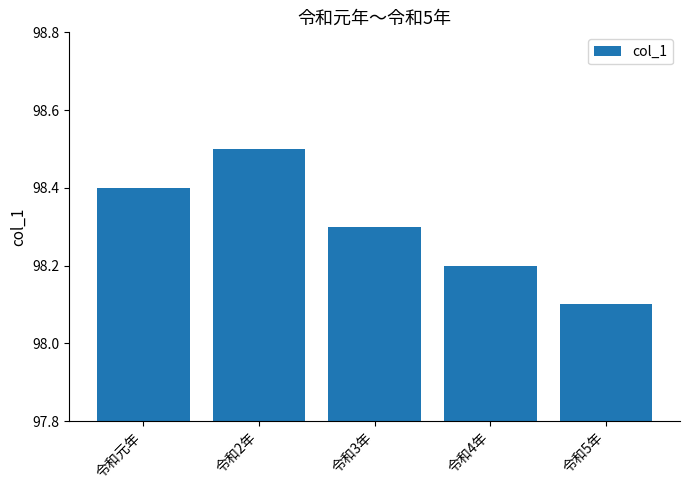

Rank the categories by value from highest to lowest.

令和2年, 令和元年, 令和3年, 令和4年, 令和5年